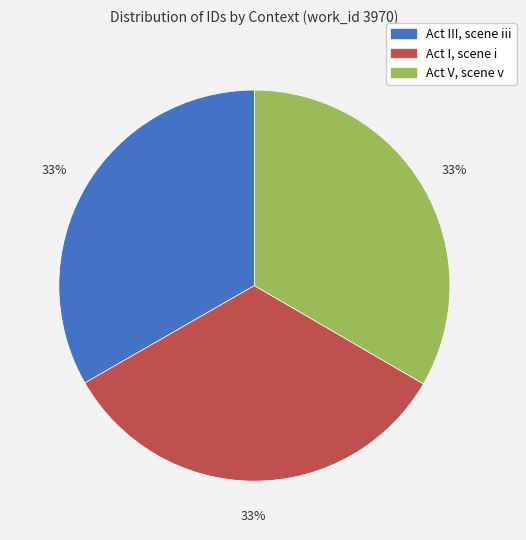

True or false: Act V, scene v accounts for 41% of the total.

False